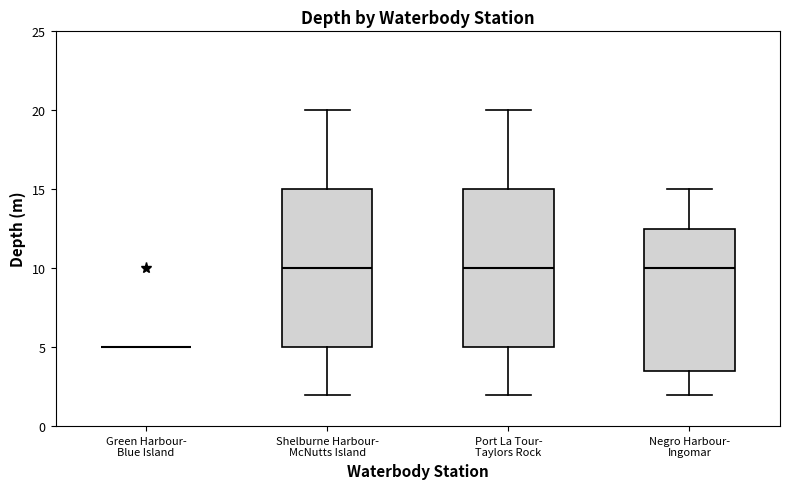

Where does the lower whisker of the box for Shelburne Harbour- McNutts Island end on the y-axis? The values are not printed on the chart, so give them approximately, as read against the axis.

2.0